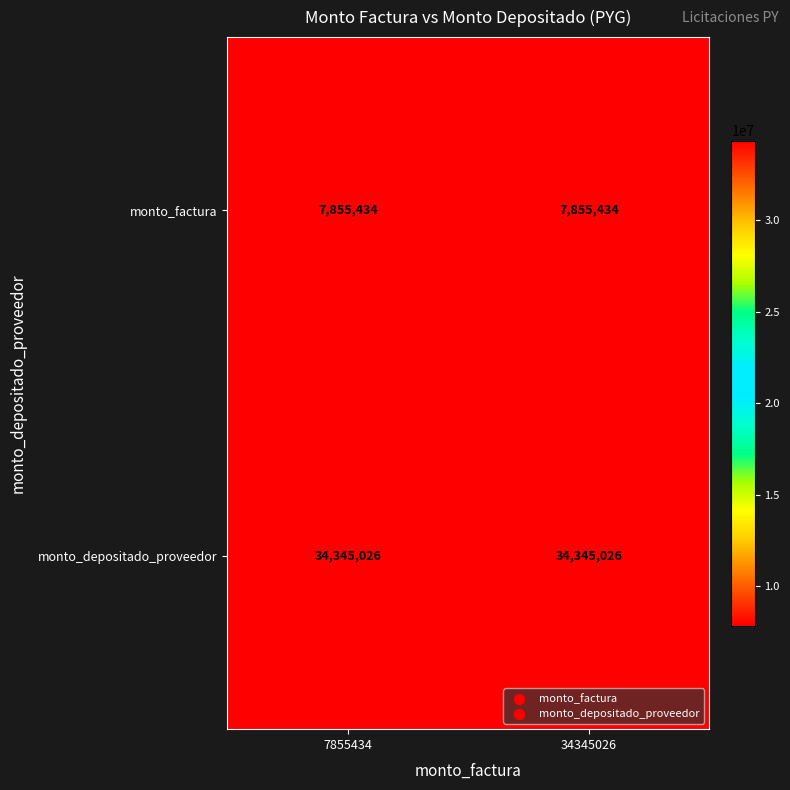

Reading left to right, extract all data points from this chart.

monto_factura: 7855434	7855434
monto_depositado_proveedor: 34345026	34345026